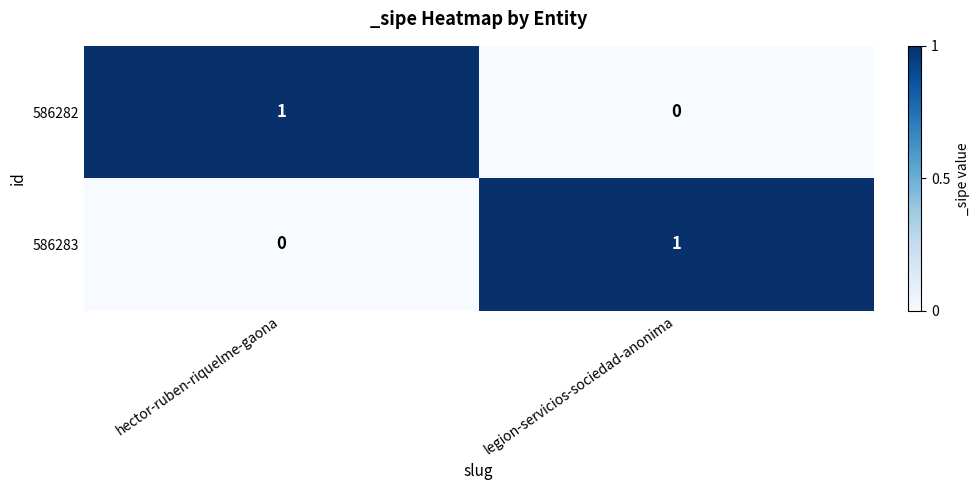

Which category has the lowest value in the 586283 series?

hector-ruben-riquelme-gaona